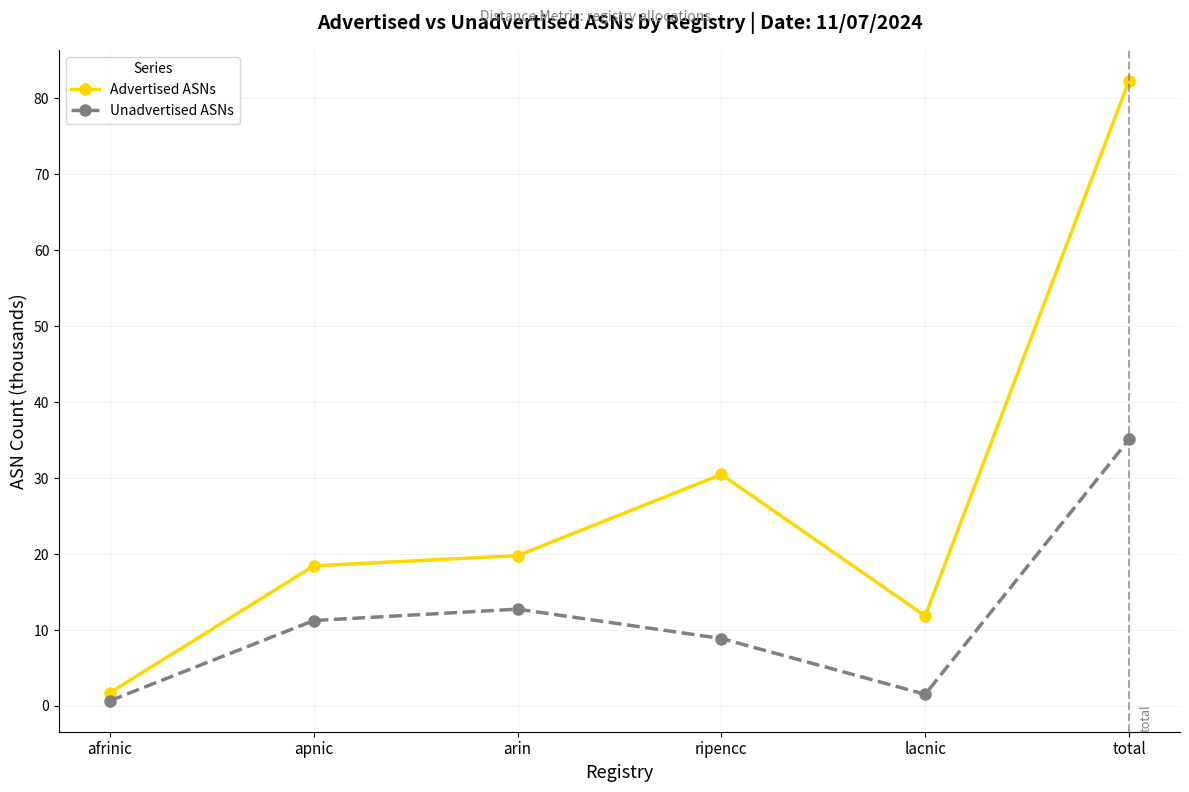

Where does the Unadvertised ASNs series first go above 11?

apnic